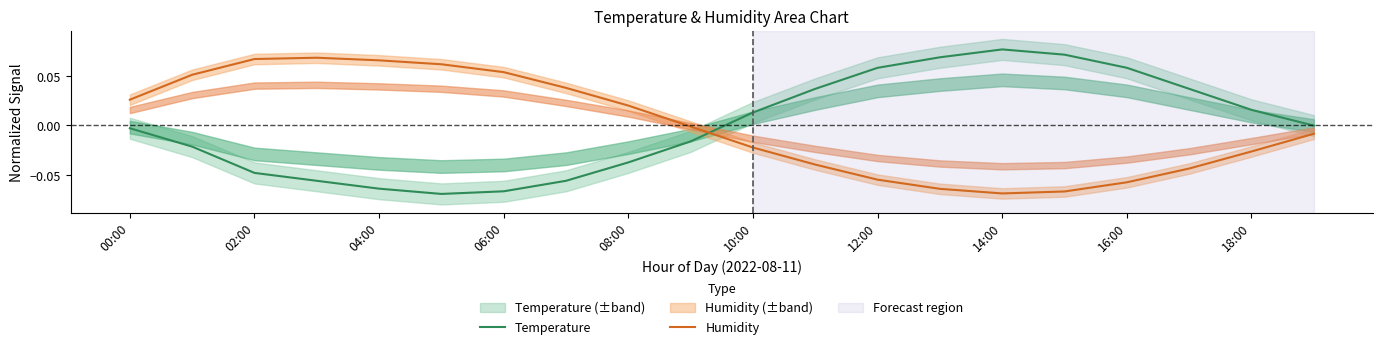

Is this an area chart (filled region under the line)?

No